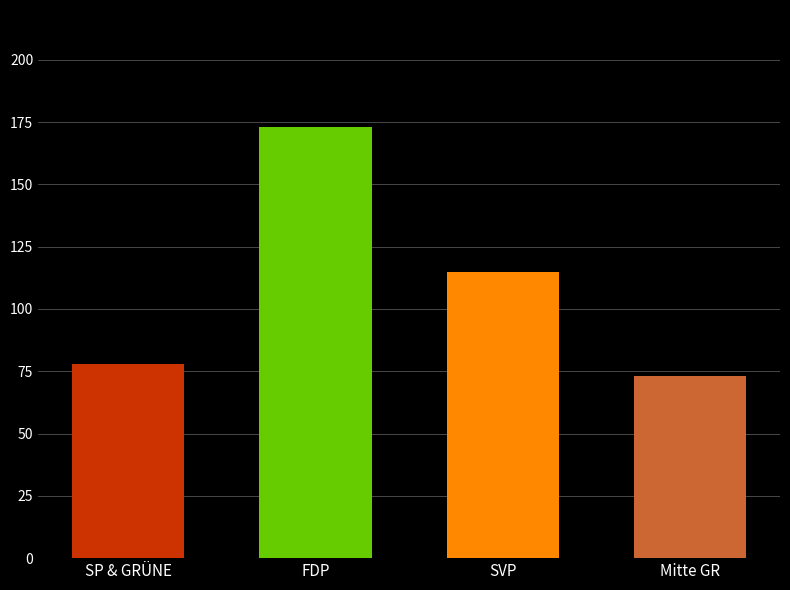

What are all the series names shown in the legend?

SP & GRÜNE, FDP, SVP, Mitte GR